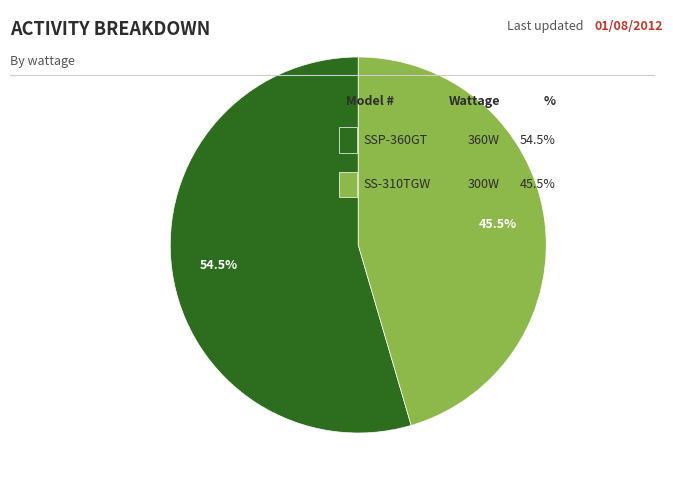

Is there a majority slice in this chart?

Yes